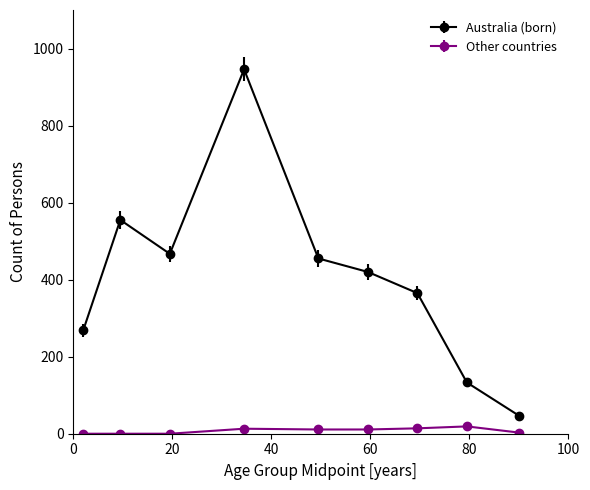

Which series has the largest range (max minus min)?

Australia (born)